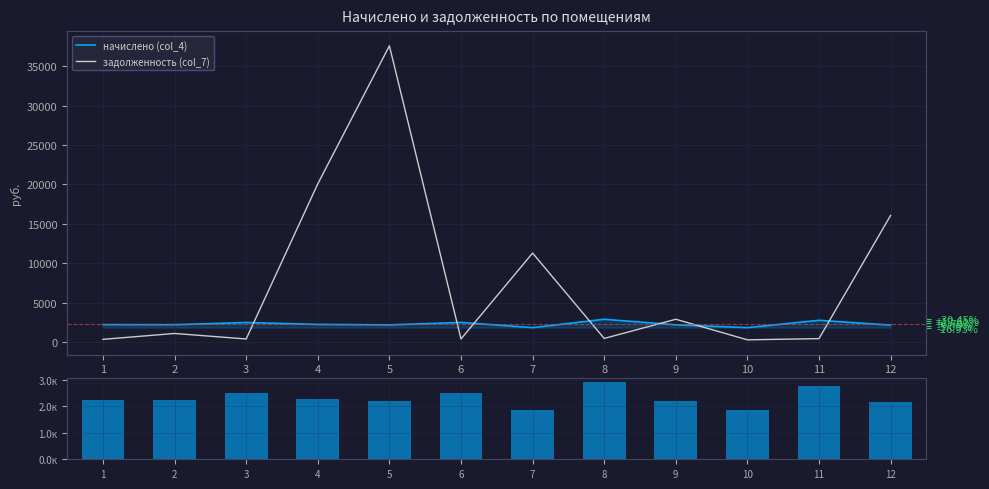

Count the number of categories in the chart.

12